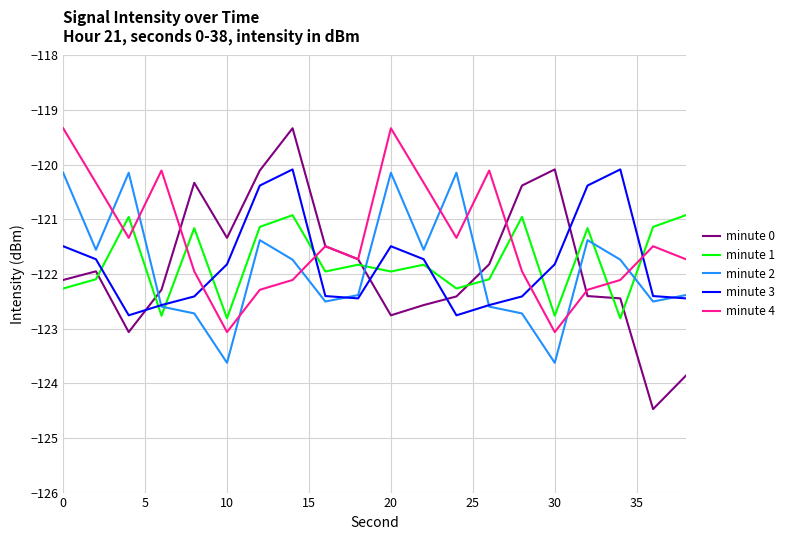

After their last crossing, which series has the higher values: minute 0 or minute 1?

minute 1